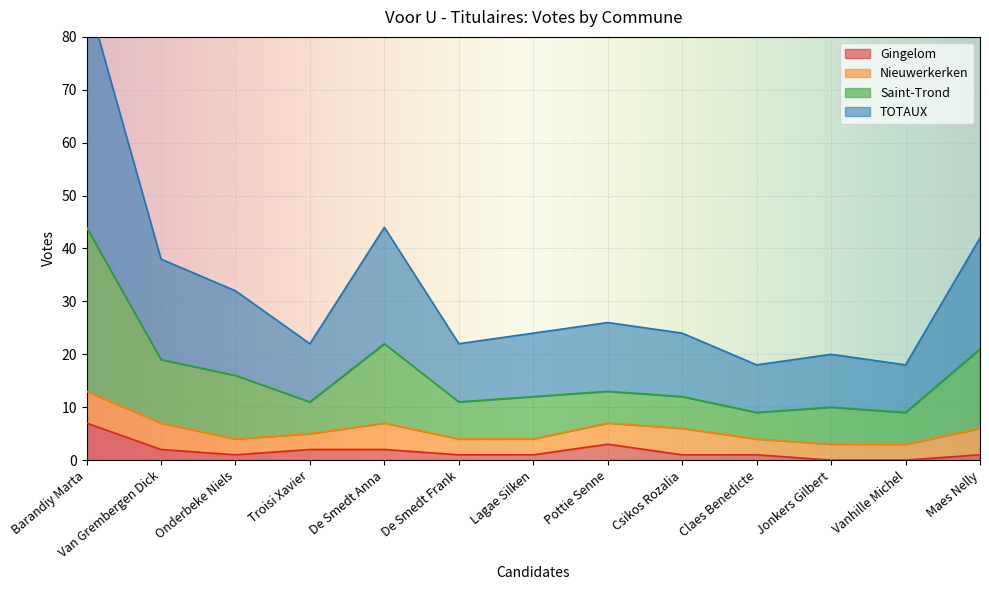

What is the maximum value for Gingelom?

7